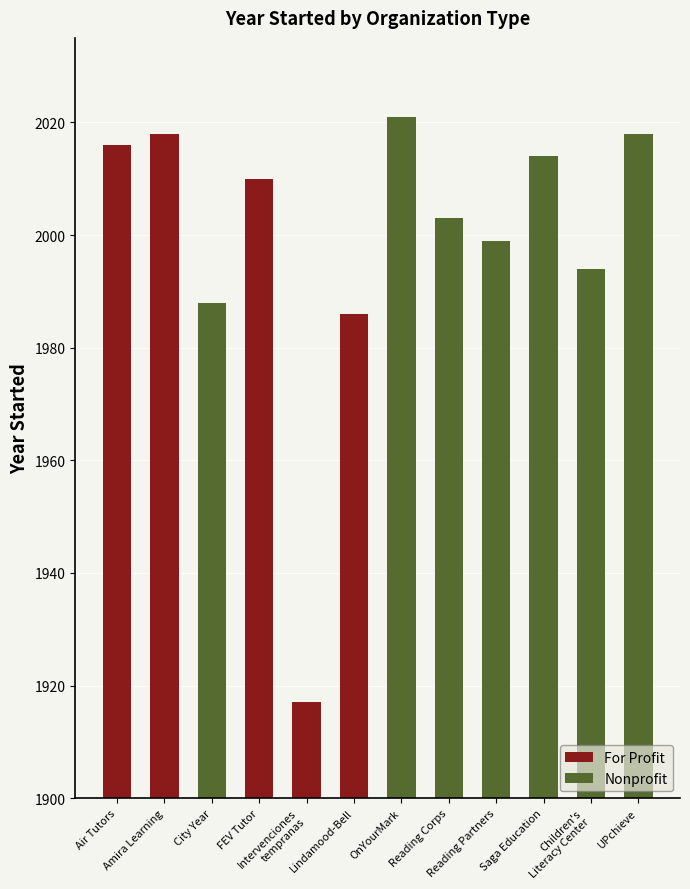

Which category has the highest value across all series?

OnYourMark